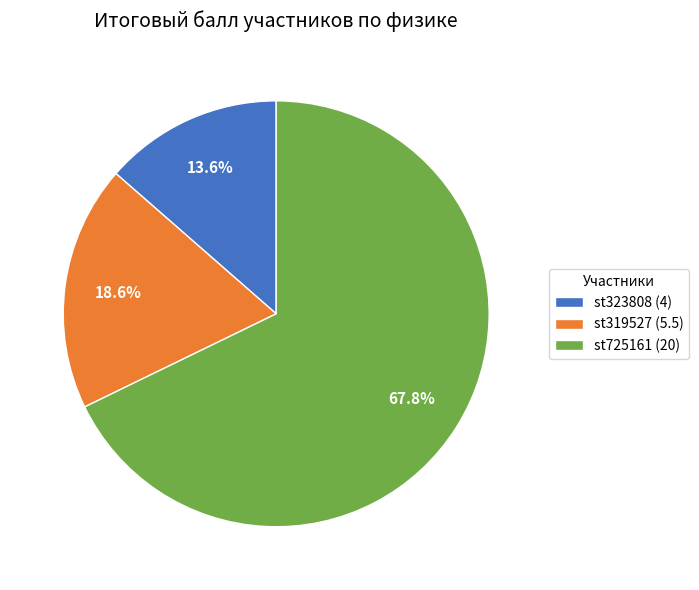

What is the majority slice?

st725161